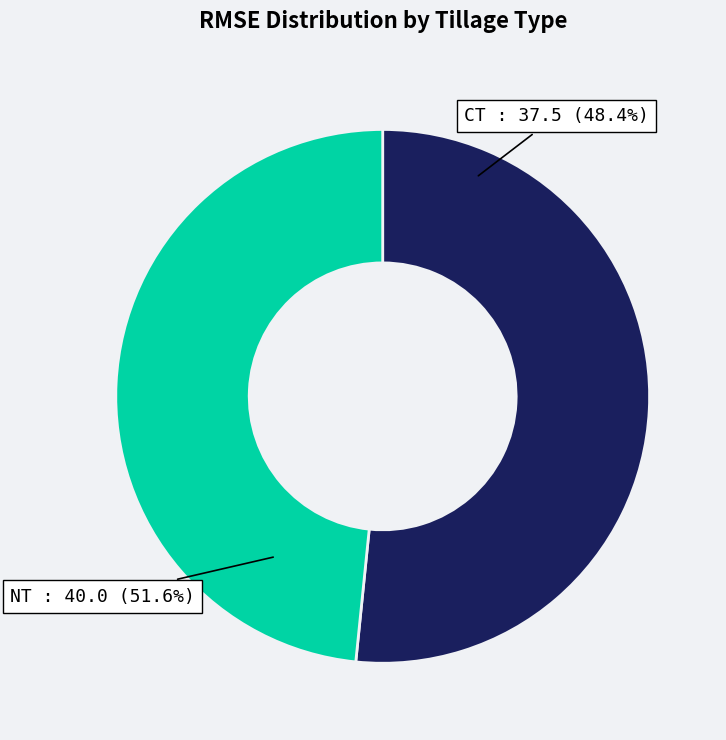

How many slices are in this pie chart?

2